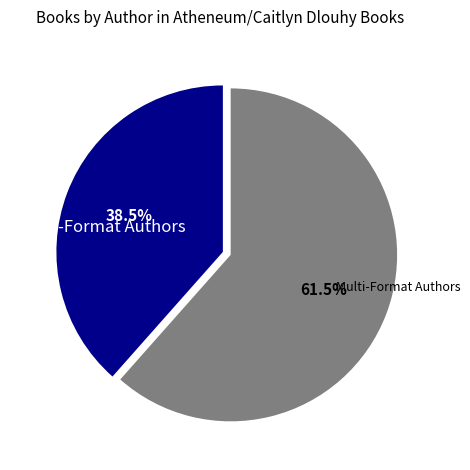

Is there any slice that represents more than half of the pie?

Yes